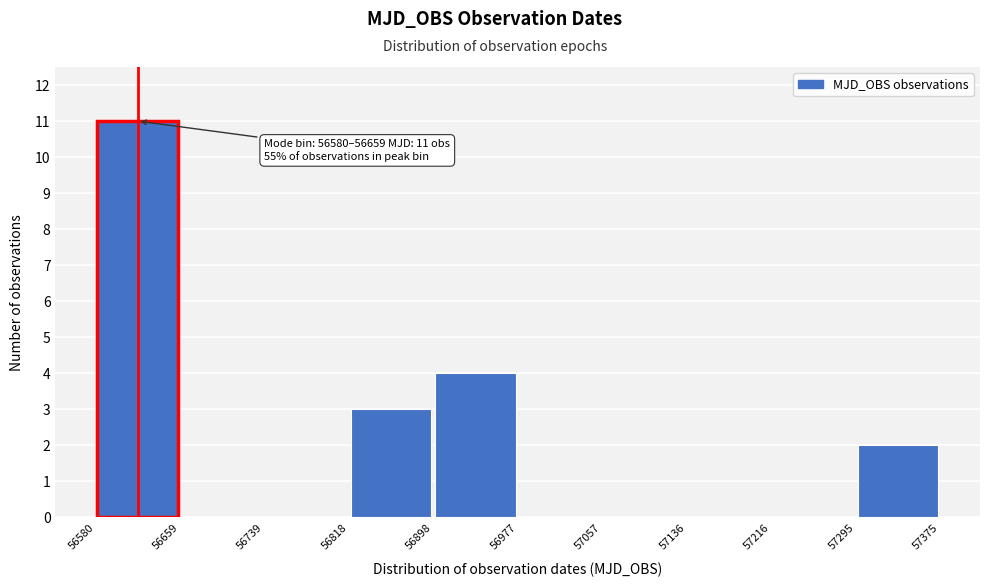

Which range on the x-axis has the tallest bar?

56580 to 56659